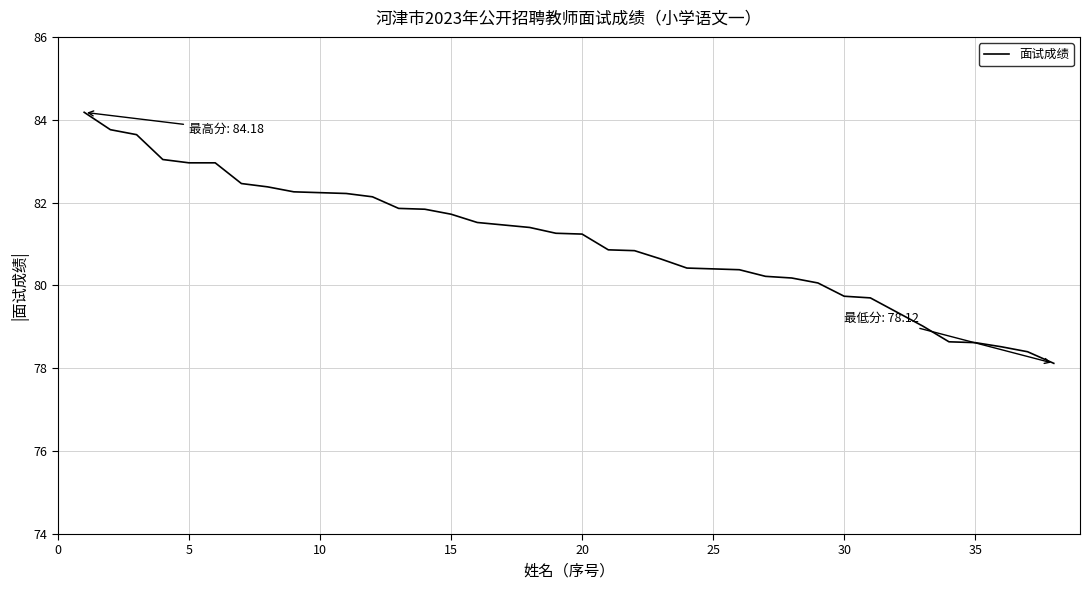

What is the average value?

81.1